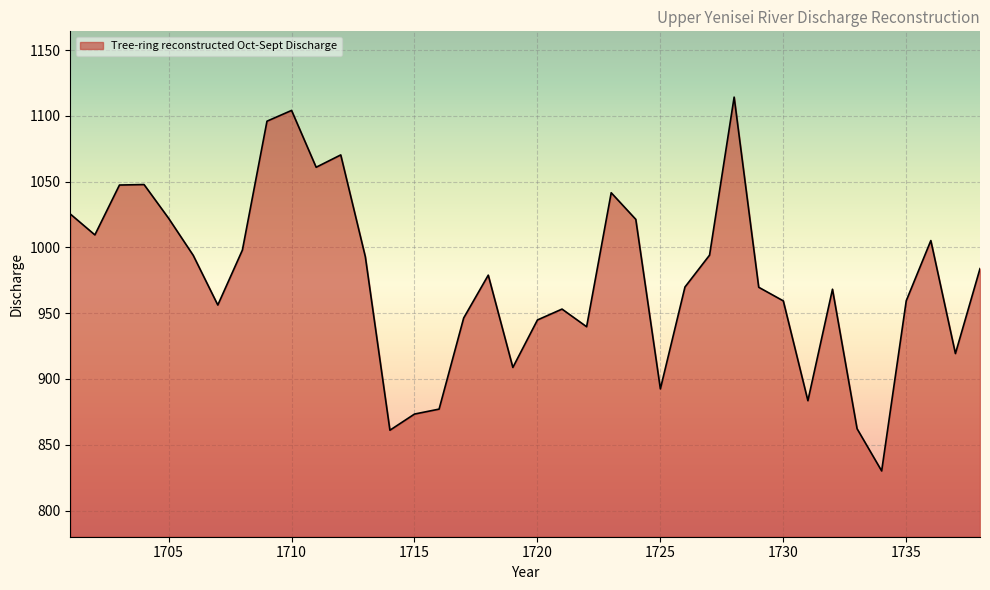

What is the average value?

975.9